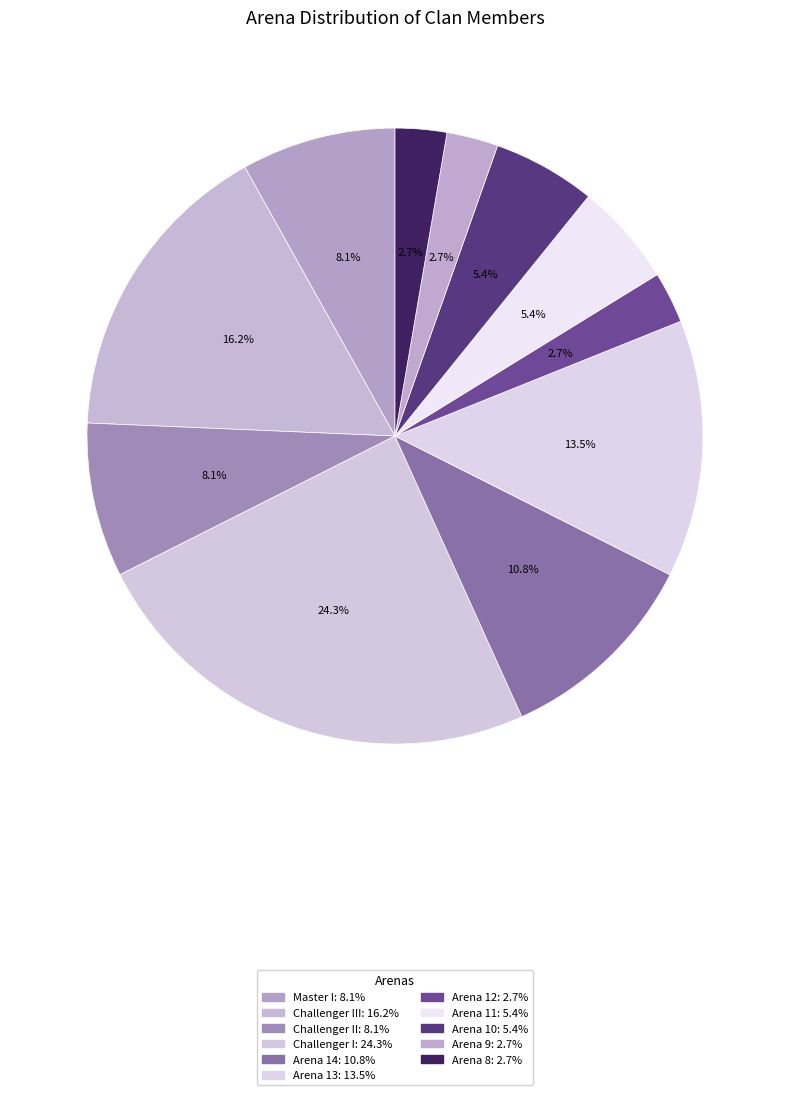

To the nearest percent, what is the average slice percentage?

9%